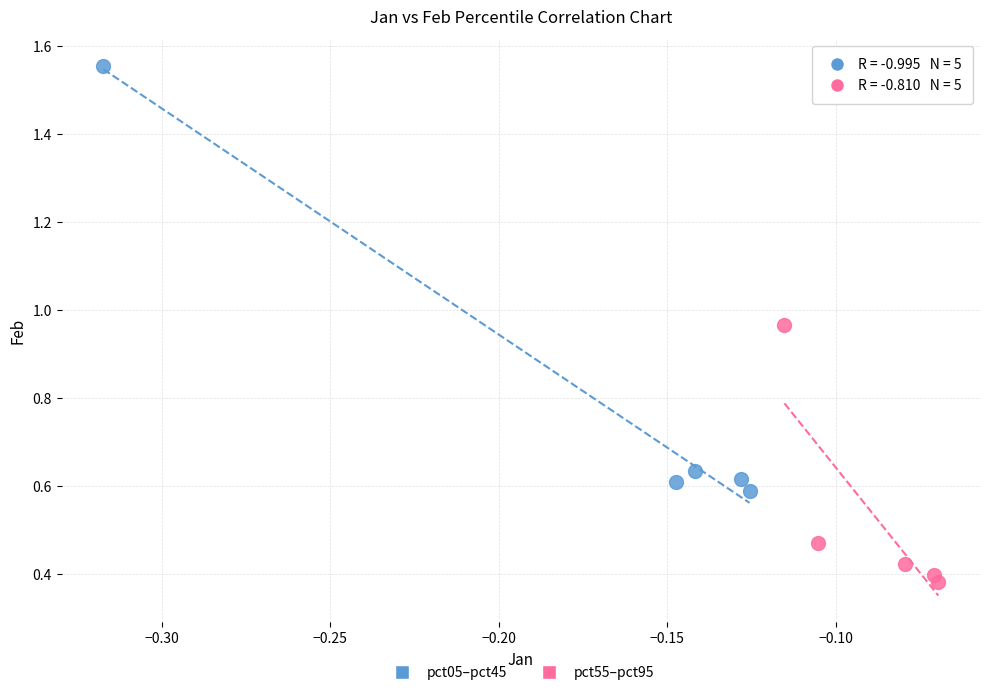

Which series reaches the minimum Y coordinate?

pct55–pct95